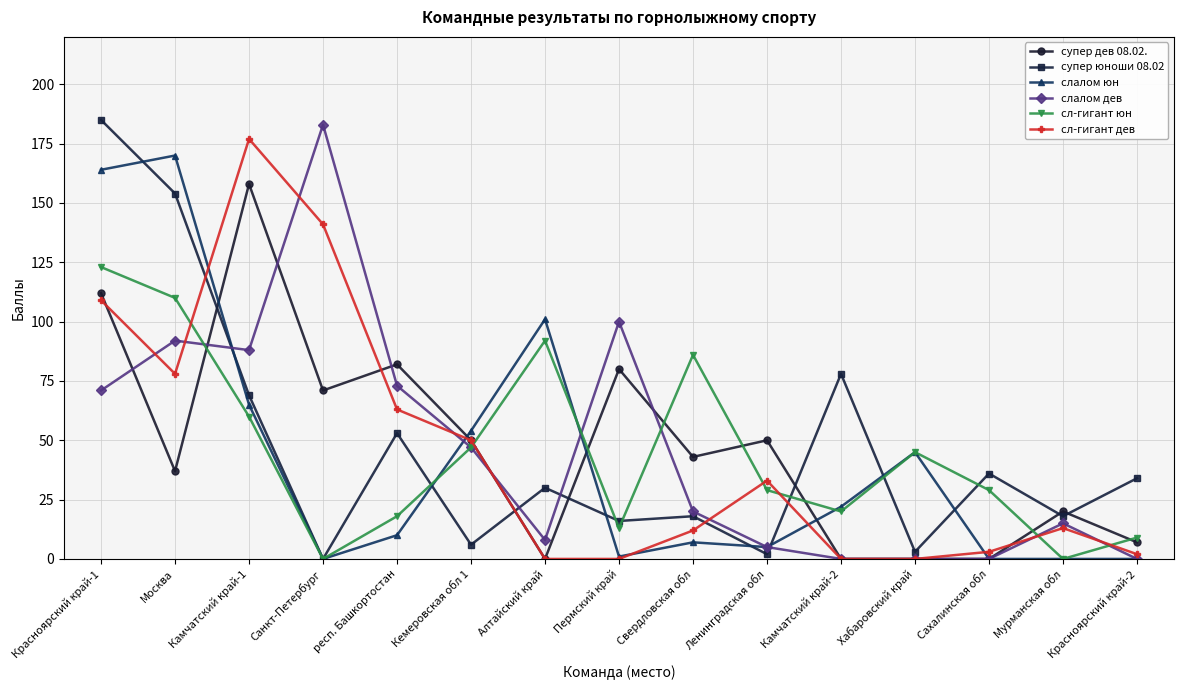

Reading left to right, what are all the values shown in this chart?

супер дев 08.02.: Красноярский край-1=112	Москва=37	Камчатский край-1=158	Санкт-Петербург=71	респ. Башкортостан=82	Кемеровская обл 1=50	Алтайский край=0	Пермский край=80	Свердловская обл=43	Ленинградская обл=50	Камчатский край-2=0	Хабаровский край=0	Сахалинская обл=0	Мурманская обл=20	Красноярский край-2=7
супер юноши 08.02: Красноярский край-1=185	Москва=154	Камчатский край-1=69	Санкт-Петербург=0	респ. Башкортостан=53	Кемеровская обл 1=6	Алтайский край=30	Пермский край=16	Свердловская обл=18	Ленинградская обл=2	Камчатский край-2=78	Хабаровский край=3	Сахалинская обл=36	Мурманская обл=18	Красноярский край-2=34
слалом юн: Красноярский край-1=164	Москва=170	Камчатский край-1=65	Санкт-Петербург=0	респ. Башкортостан=10	Кемеровская обл 1=54	Алтайский край=101	Пермский край=1	Свердловская обл=7	Ленинградская обл=5	Камчатский край-2=22	Хабаровский край=45	Сахалинская обл=0	Мурманская обл=0	Красноярский край-2=0
слалом дев: Красноярский край-1=71	Москва=92	Камчатский край-1=88	Санкт-Петербург=183	респ. Башкортостан=73	Кемеровская обл 1=47	Алтайский край=8	Пермский край=100	Свердловская обл=20	Ленинградская обл=5	Камчатский край-2=0	Хабаровский край=0	Сахалинская обл=0	Мурманская обл=15	Красноярский край-2=0
сл-гигант юн: Красноярский край-1=123	Москва=110	Камчатский край-1=60	Санкт-Петербург=0	респ. Башкортостан=18	Кемеровская обл 1=47	Алтайский край=92	Пермский край=13	Свердловская обл=86	Ленинградская обл=29	Камчатский край-2=20	Хабаровский край=45	Сахалинская обл=29	Мурманская обл=0	Красноярский край-2=9
сл-гигант дев: Красноярский край-1=109	Москва=78	Камчатский край-1=177	Санкт-Петербург=141	респ. Башкортостан=63	Кемеровская обл 1=50	Алтайский край=0	Пермский край=0	Свердловская обл=12	Ленинградская обл=33	Камчатский край-2=0	Хабаровский край=0	Сахалинская обл=3	Мурманская обл=13	Красноярский край-2=2